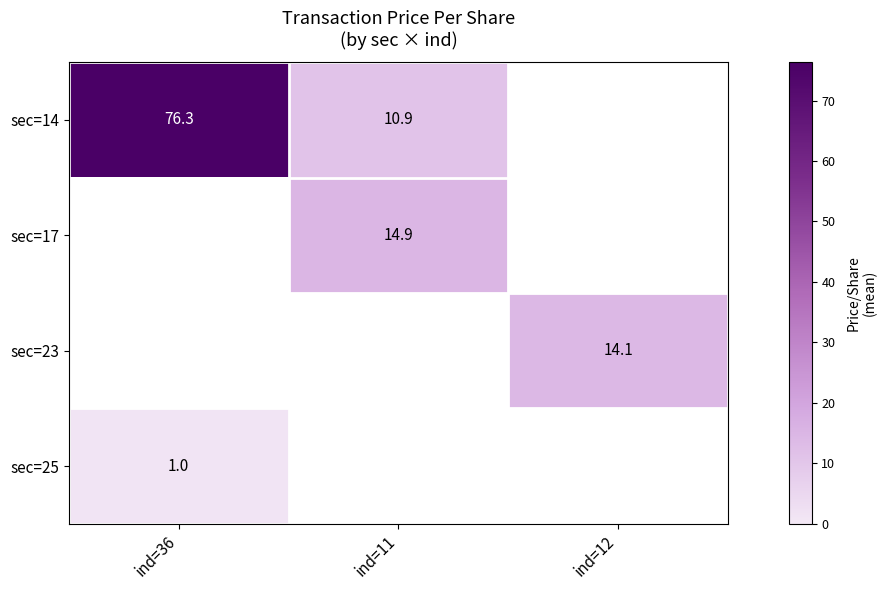

Which has a higher value, ind=12 or ind=11?

ind=11